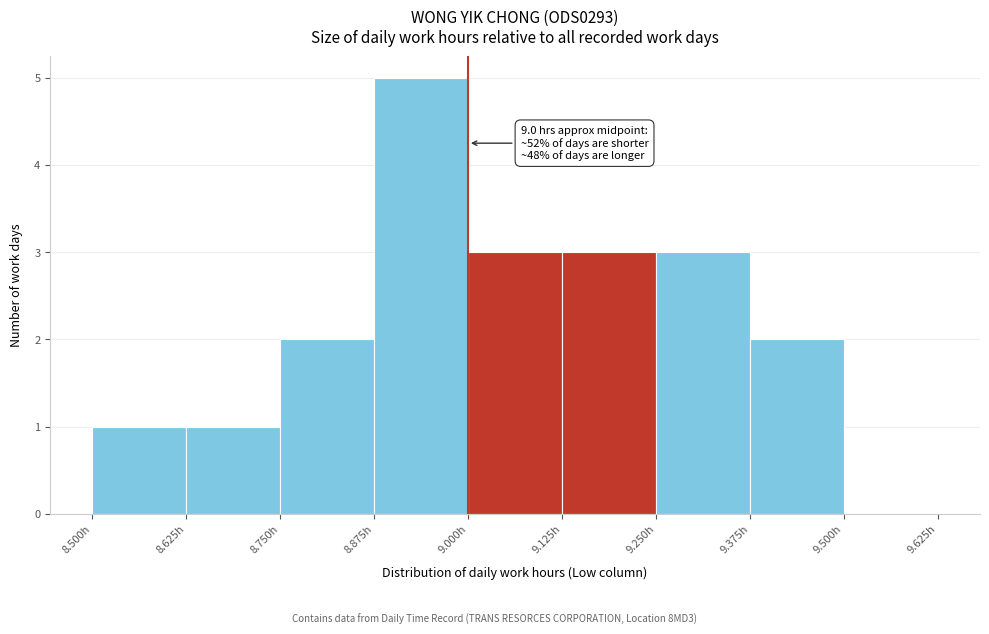

Over which range of the x-axis is the bar tallest?

8.875 to 9.000